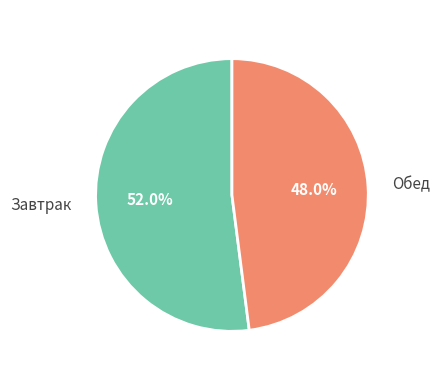

What is the total percentage of Завтрак and Обед?

100.0%